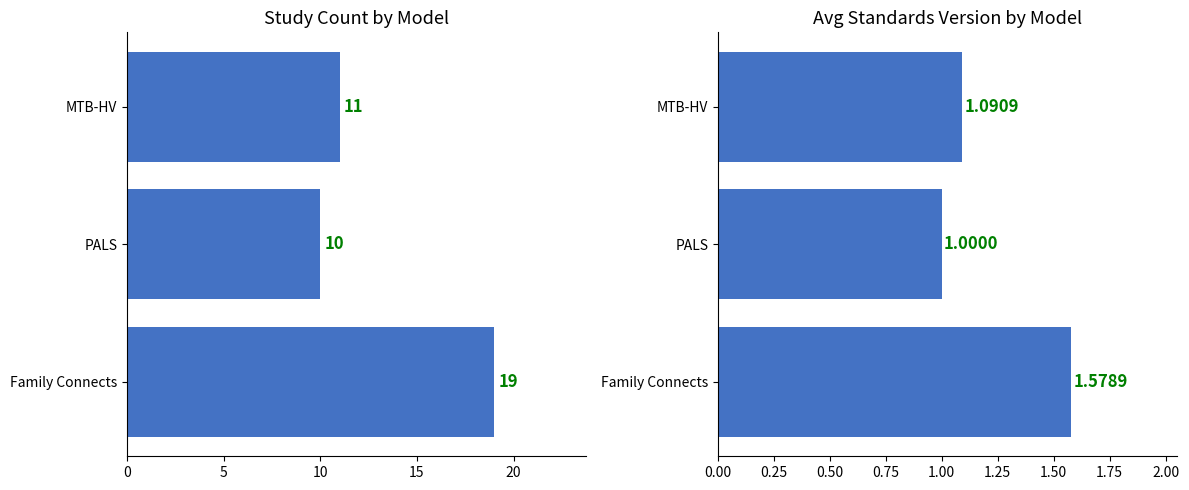

How many data points in Avg Standards Version are above 1?

2